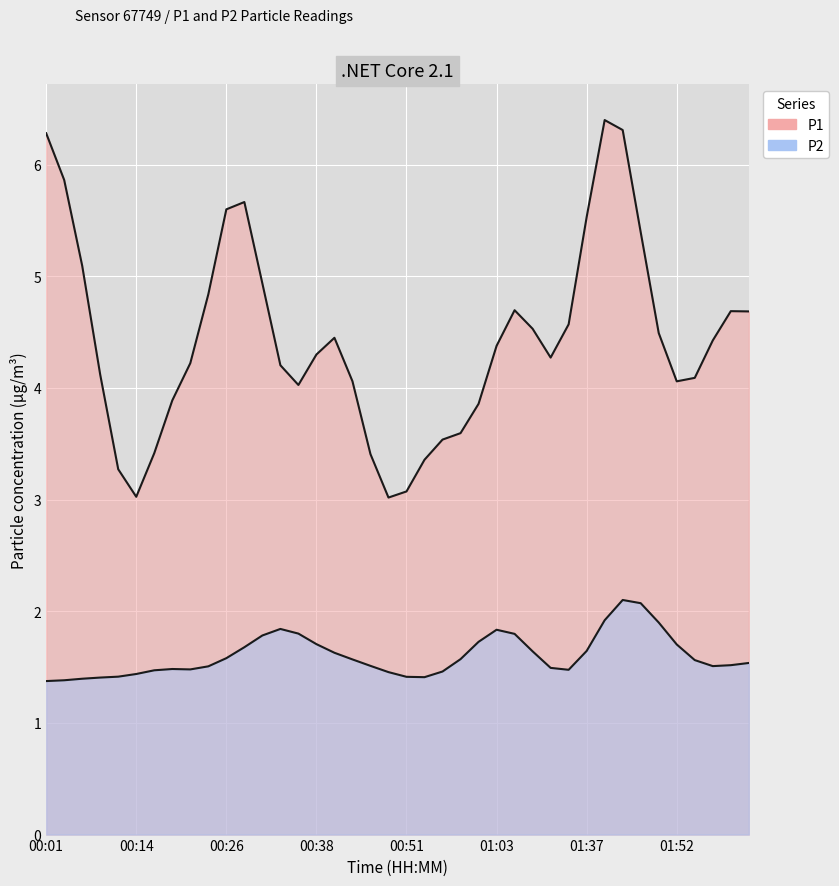

What is the label of the 27th point from the right?

00:33